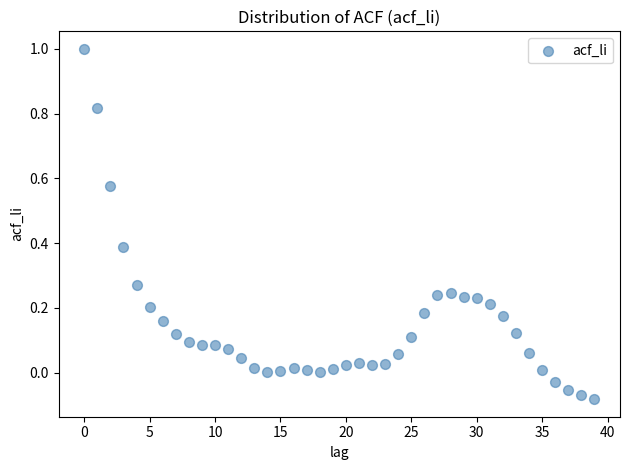

What is the range of Y values (max minus min)?

1.1